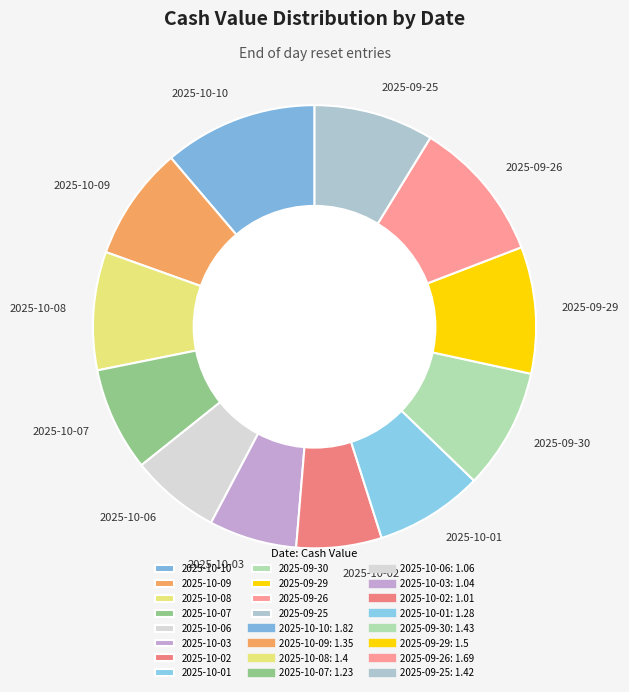

Approximately how many times larger is the value at 2025-10-06 compared to 2025-10-01?

0.8